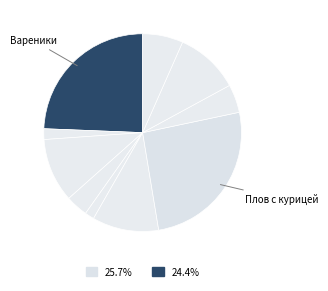

Count the number of slices in the pie.

10